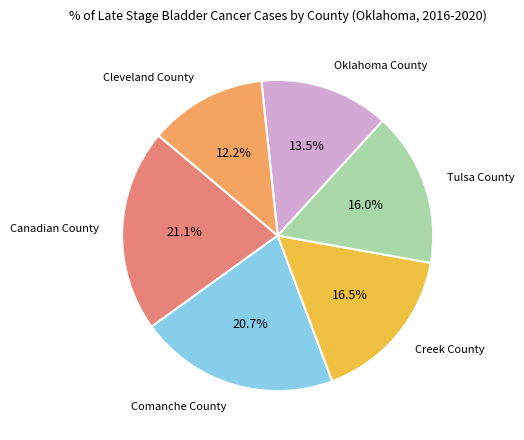

Does any single category account for the majority?

No